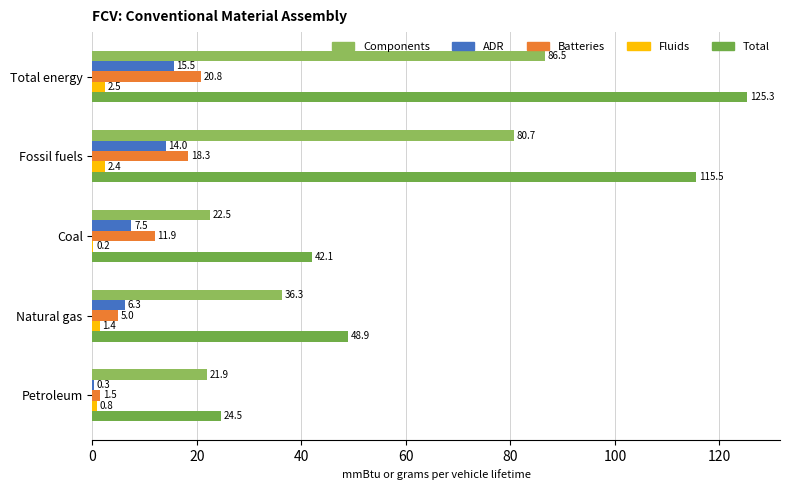

How many data points does each series have?

5